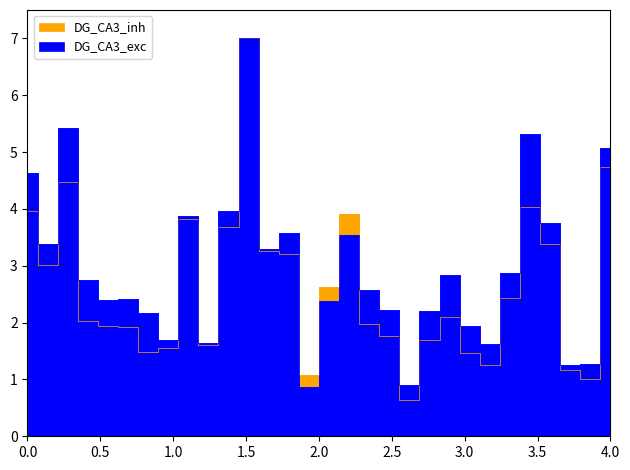

After their last crossing, which series has the higher values: DG_CA3_inh or DG_CA3_exc?

DG_CA3_exc